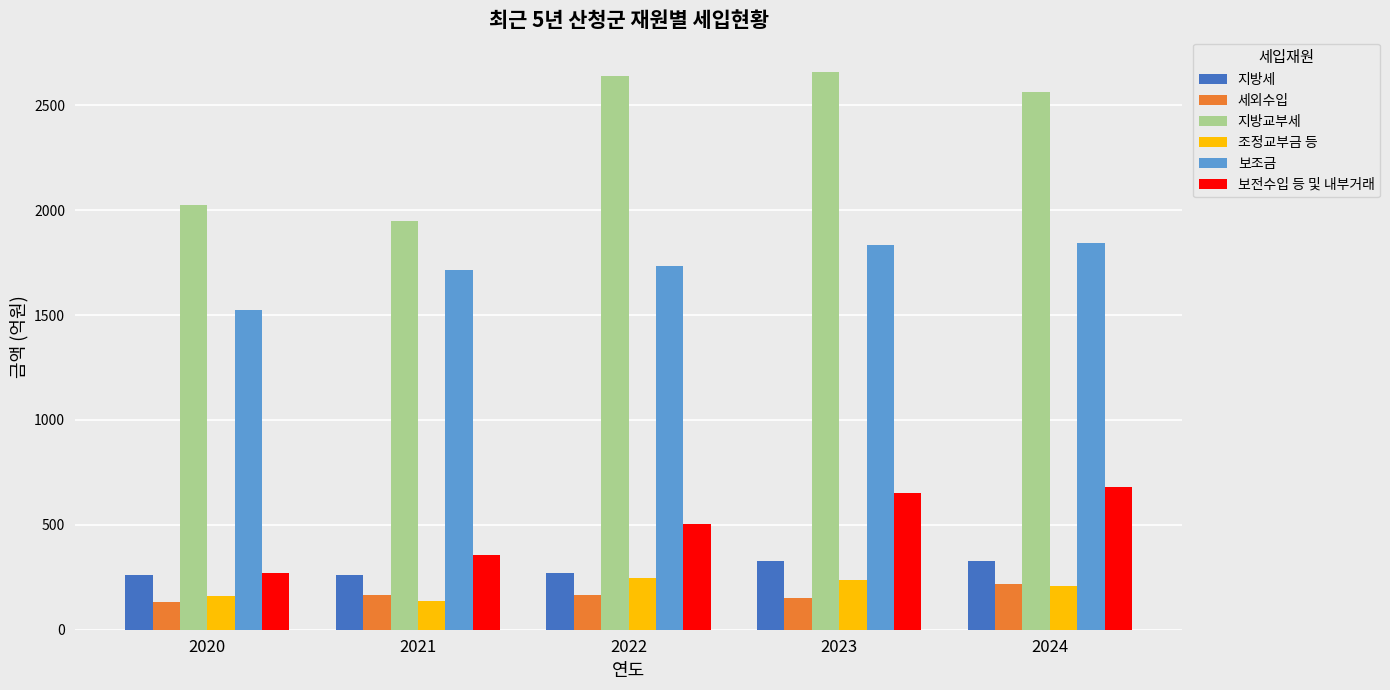

Which series has the largest total across all categories?

지방교부세